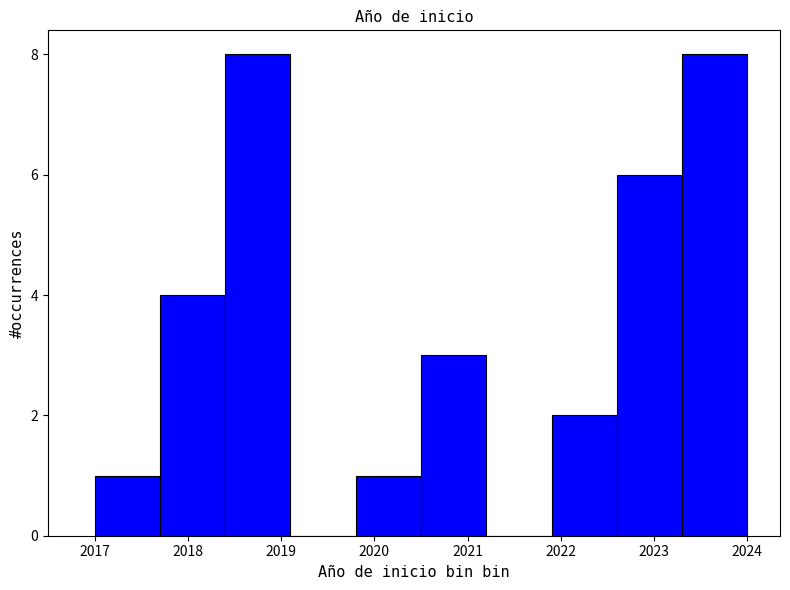

Reading left to right, list every bar in this chart as the range it spans on the x-axis followed by its height. The values are not printed on the chart, so give them approximately, as read against the axis.

2017.0 to 2017.7: 1
2017.7 to 2018.4: 4
2018.4 to 2019.1: 8
2019.1 to 2019.8: 0
2019.8 to 2020.5: 1
2020.5 to 2021.2: 3
2021.2 to 2021.9: 0
2021.9 to 2022.6: 2
2022.6 to 2023.3: 6
2023.3 to 2024.0: 8